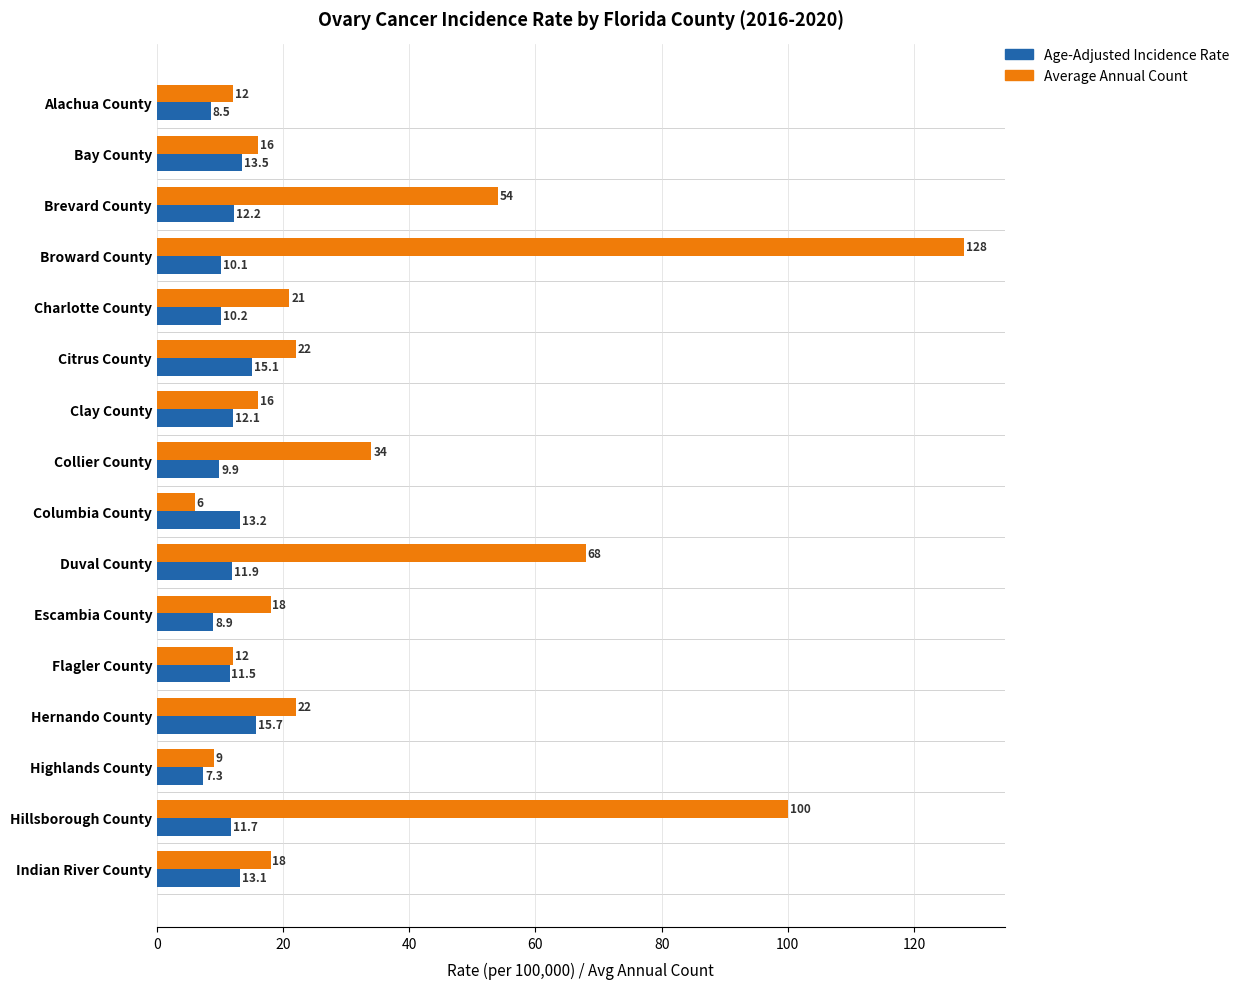

Read the Age-Adjusted Incidence Rate value at Duval County.

11.9